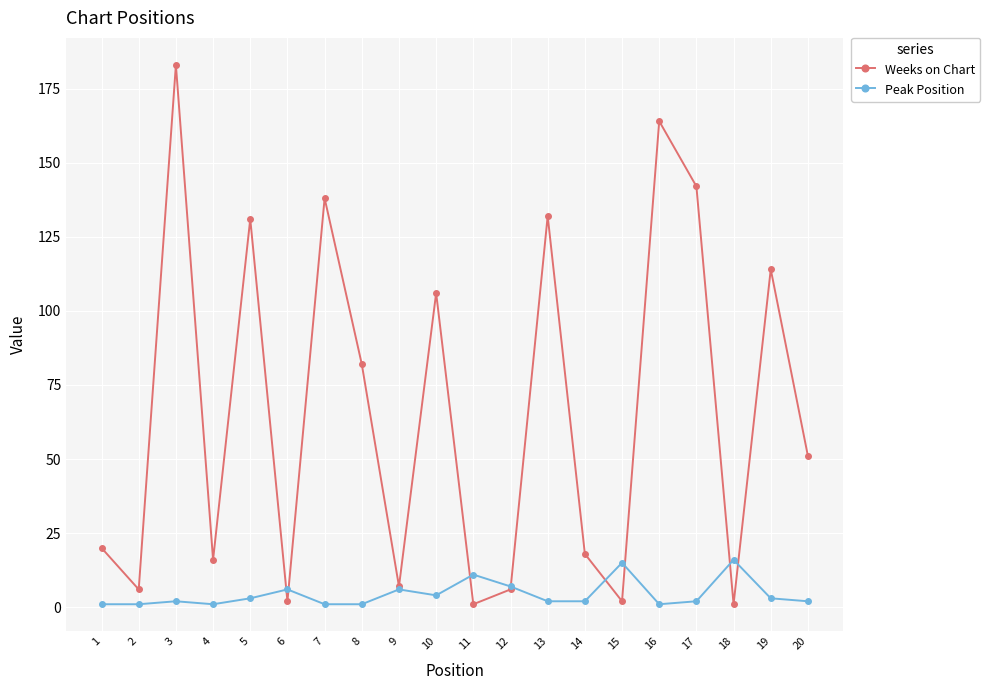

Which series changed the most between 5 and 20?

Weeks on Chart